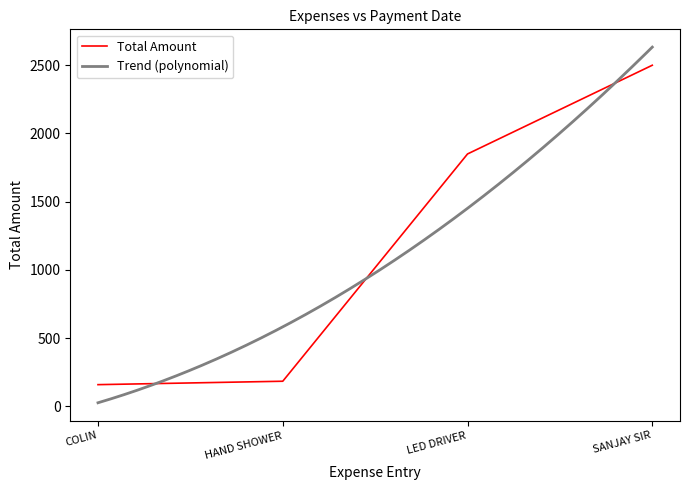

At which label does Total Amount reach its peak?

SANJAY SIR